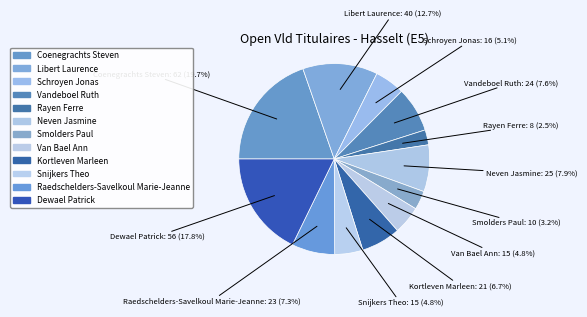

What percentage is the Snijkers Theo slice, to the nearest percent?

5%